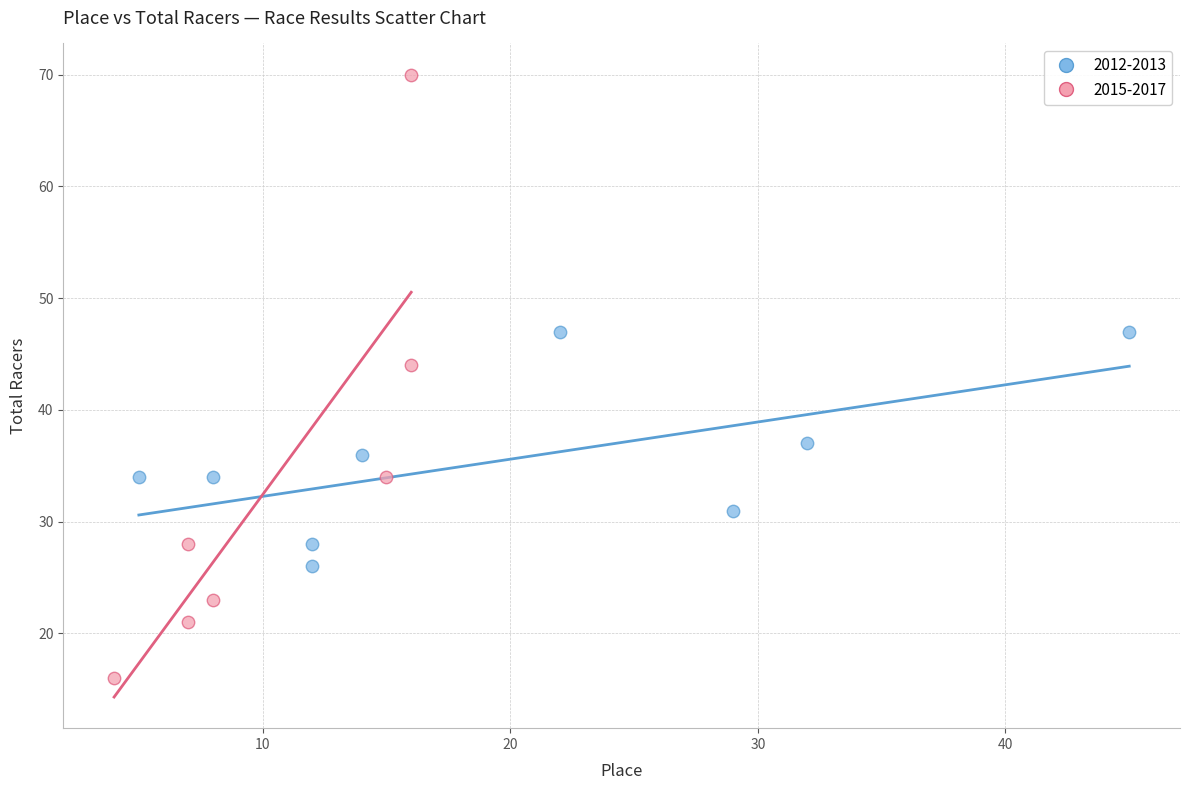

Which series contains the lowest Y value?

2015-2017